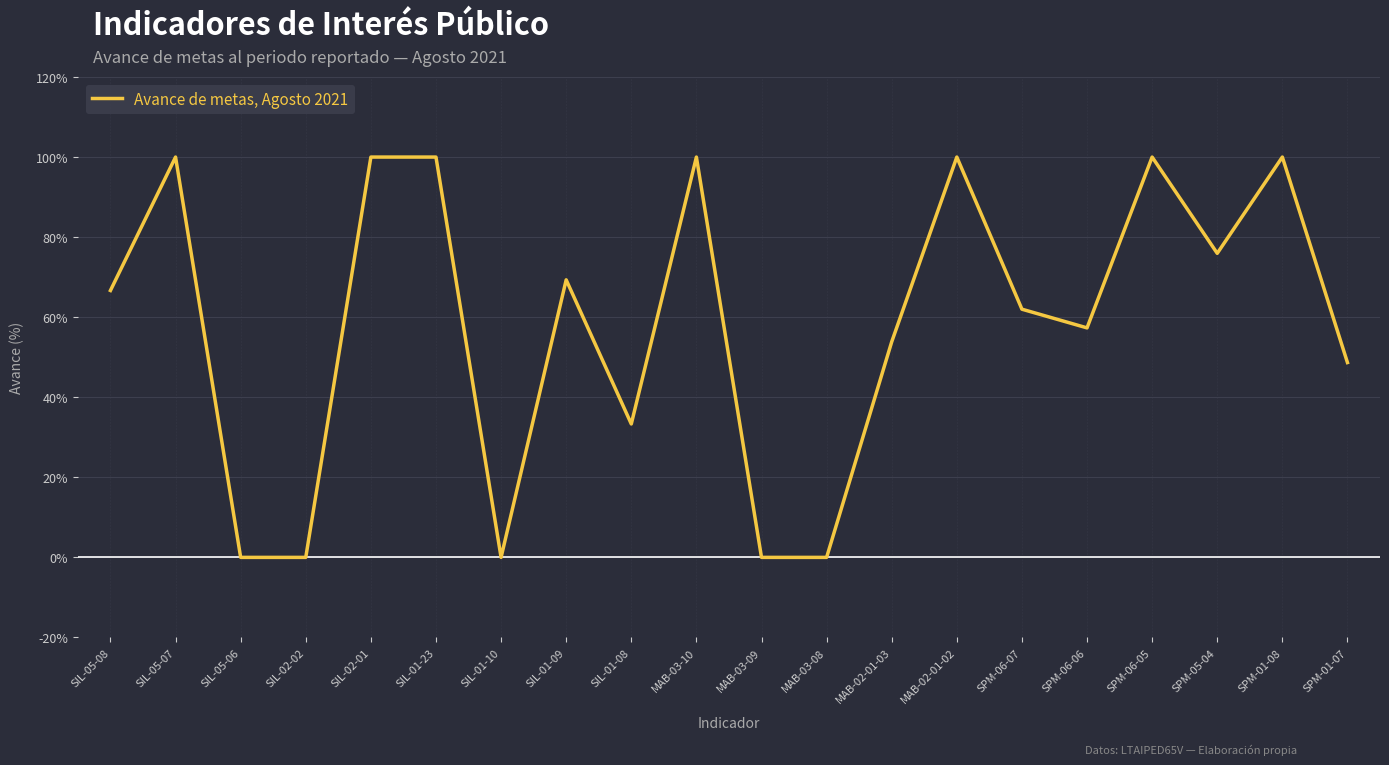

Is it true that the value at MAB-03-10 is 100.0?

True